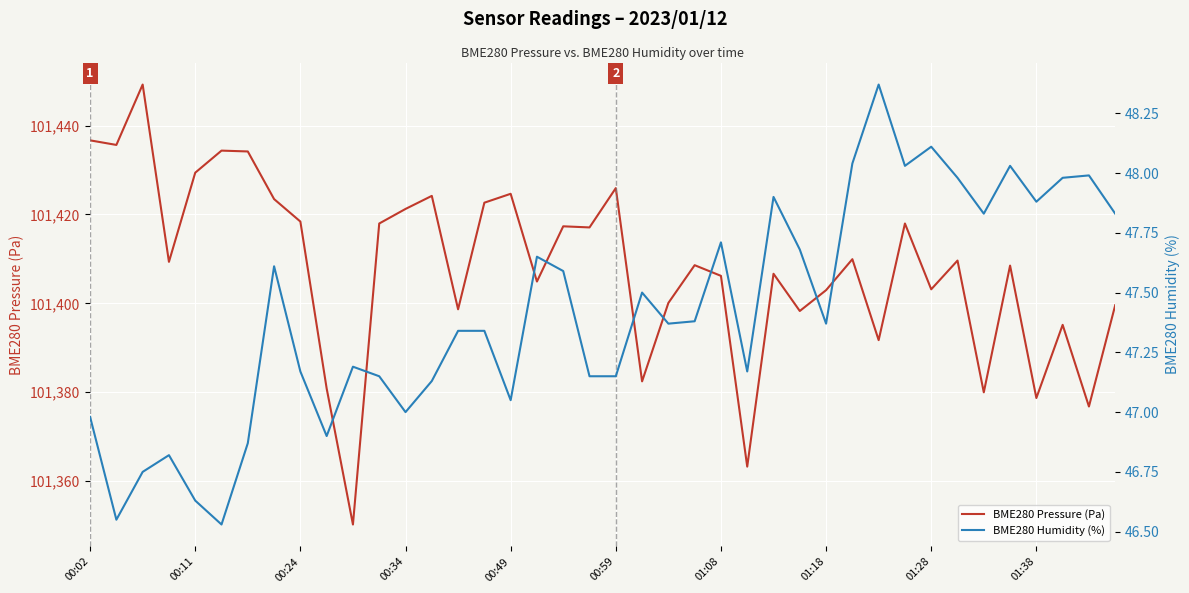

Rank the series by their average value, from highest to lowest.

BME280 Pressure (Pa), BME280 Humidity (%)